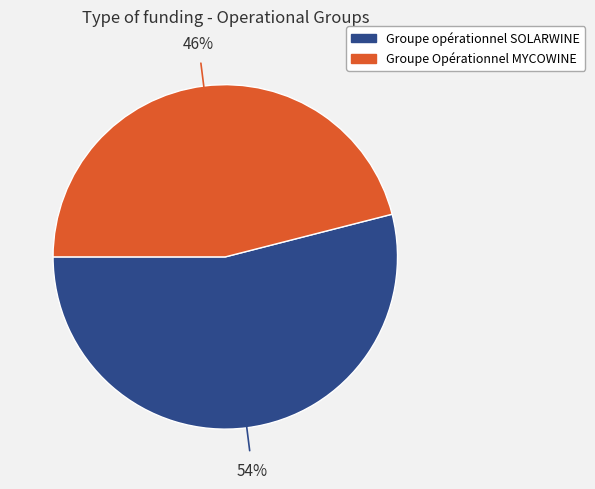

Which category has the biggest portion of the pie?

Groupe opérationnel SOLARWINE